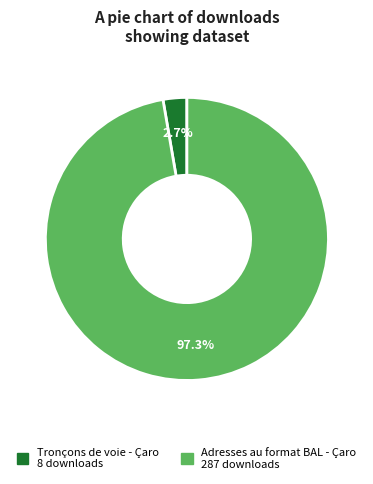

Is it true that Tronçons de voie - Çaro is 3% of the pie?

True